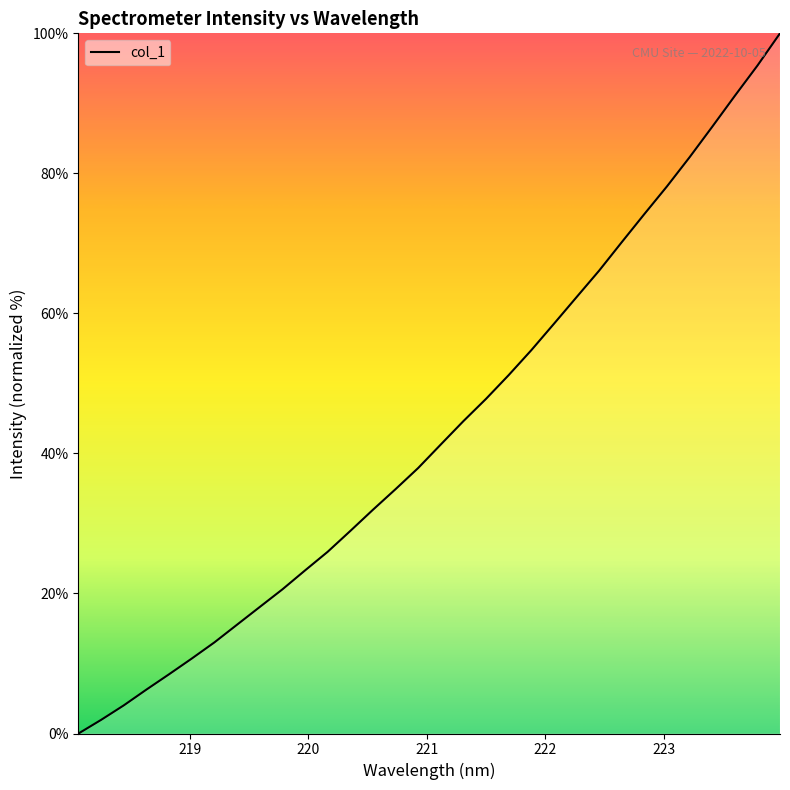

What is the maximum value shown in the chart?

100.0